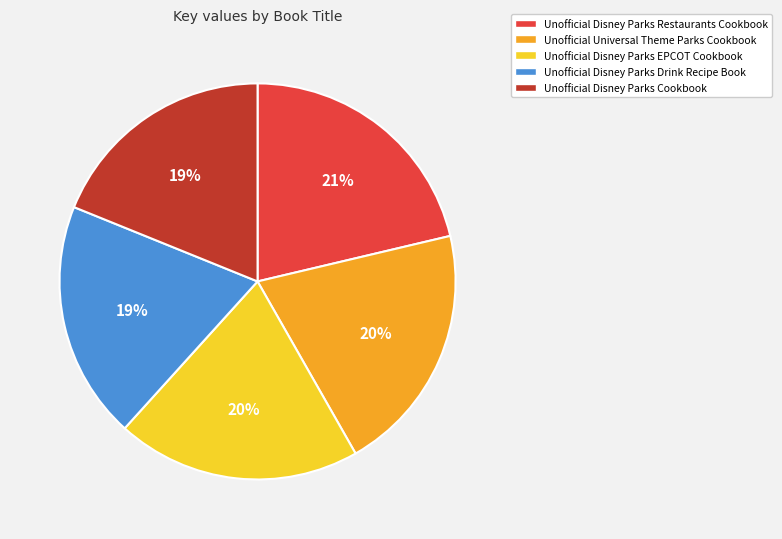

To the nearest percent, what is the average slice percentage?

20%